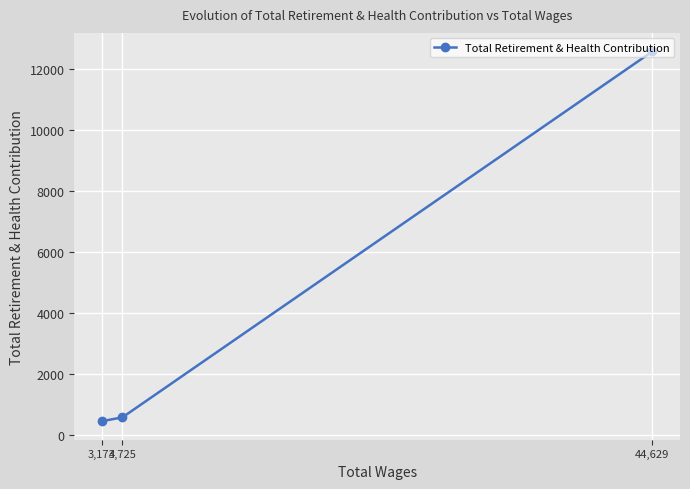

What position from the left is 3,173?

1